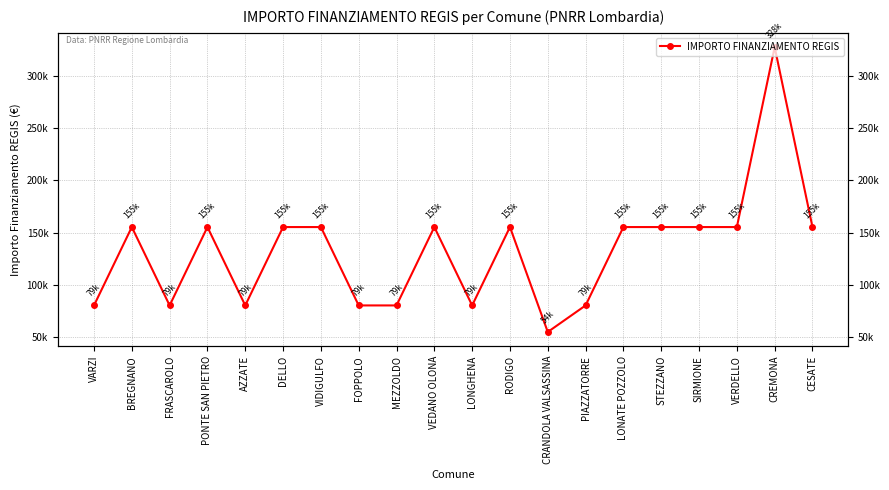

True or false: the data shows 155234 at CESATE.

True